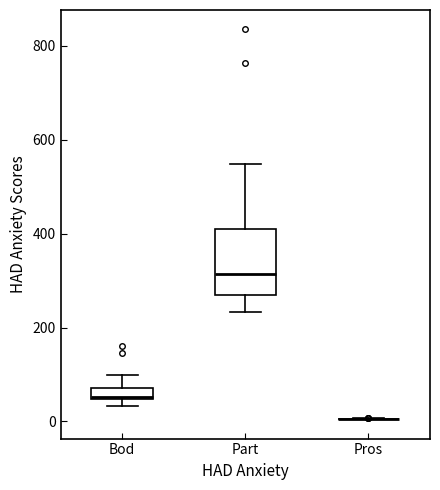

Where does the upper whisker of the box for Bod end on the y-axis? The values are not printed on the chart, so give them approximately, as read against the axis.

100